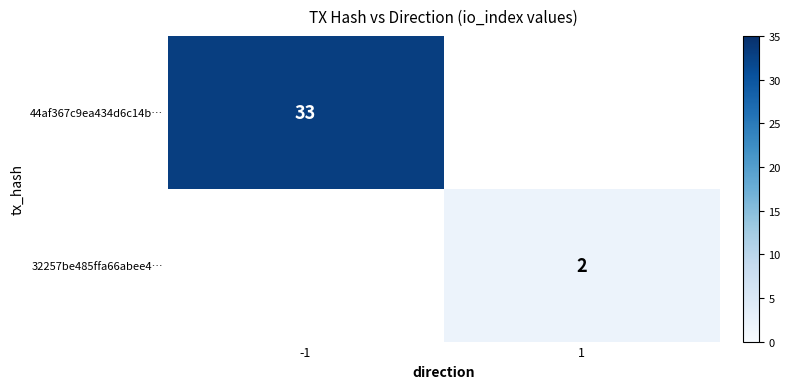

True or false: 32257be485ffa66abee4… has a value of 3 at 1.

False